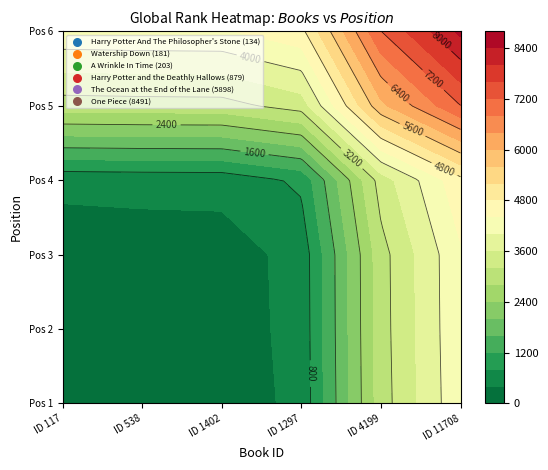

List the labels in order of value, largest first.

One Piece, The Ocean at the End of the Lane, Harry Potter and the Deathly Hallows, A Wrinkle In Time, Watership Down, Harry Potter And The Philosopher's Stone